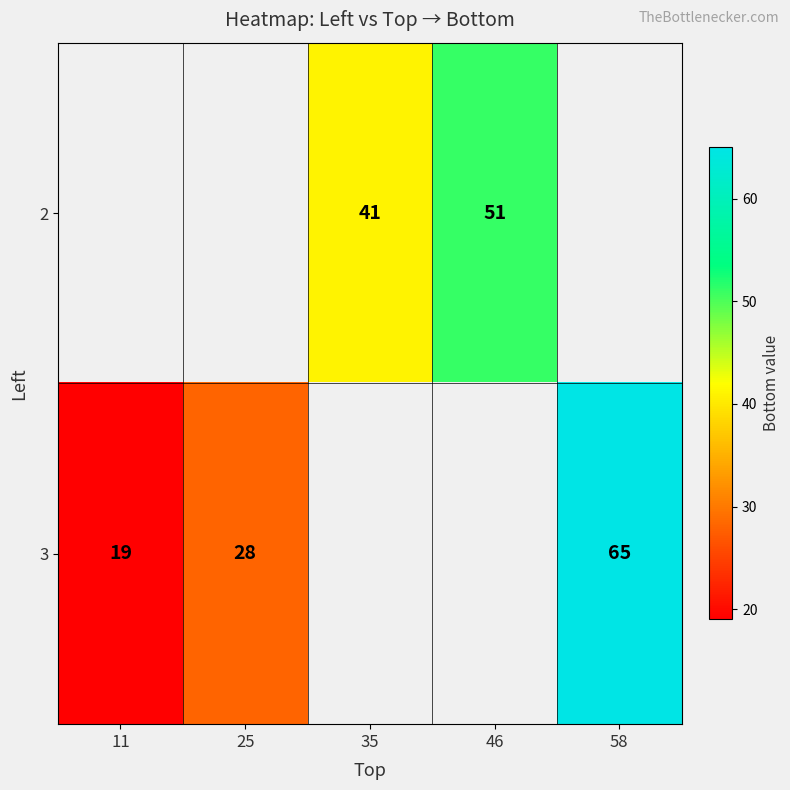

What is the difference between the 3 values at 11 and 25?

9